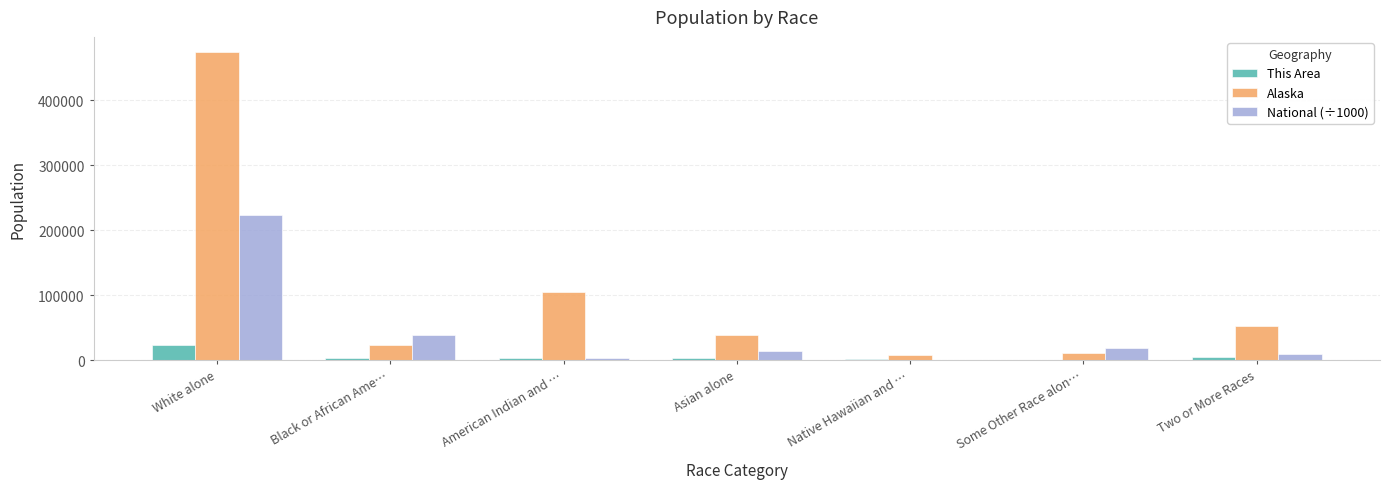

At which label does This Area reach its peak?

White alone